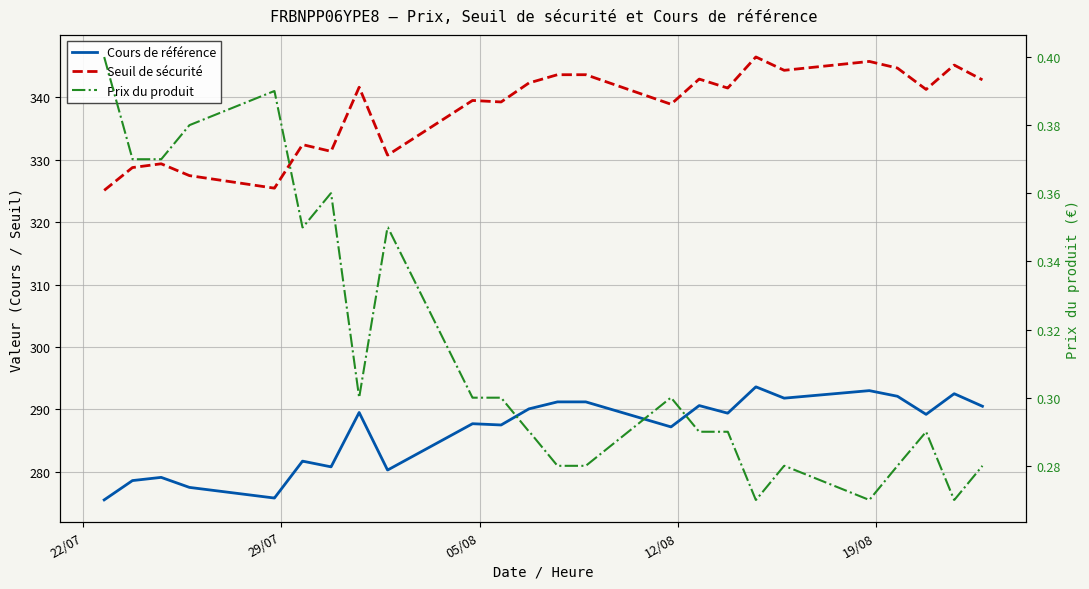

Which series has the widest spread of values?

Seuil de sécurité